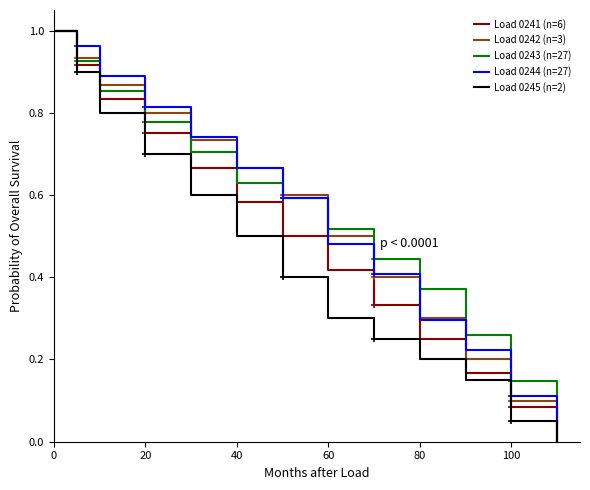

Reading left to right, what are all the values shown in this chart?

Load 0241 (n=6): 1.0	0.9	0.8	0.8	0.7	0.6	0.5	0.4	0.3	0.2	0.2	0.1	0.0
Load 0242 (n=3): 1.0	0.9	0.9	0.8	0.7	0.7	0.6	0.5	0.4	0.3	0.2	0.1	0.0
Load 0243 (n=27): 1.0	0.9	0.9	0.8	0.7	0.6	0.6	0.5	0.4	0.4	0.3	0.1	0.0
Load 0244 (n=27): 1.0	1.0	0.9	0.8	0.7	0.7	0.6	0.5	0.4	0.3	0.2	0.1	0.0
Load 0245 (n=2): 1.0	0.9	0.8	0.7	0.6	0.5	0.4	0.3	0.2	0.2	0.1	0.1	0.0